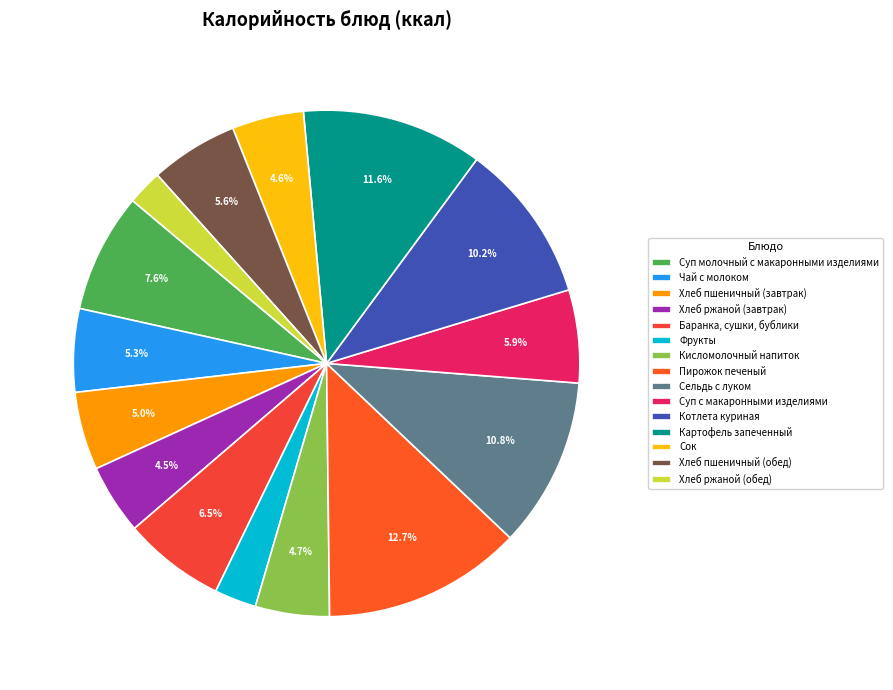

How many segments does this pie chart have?

15